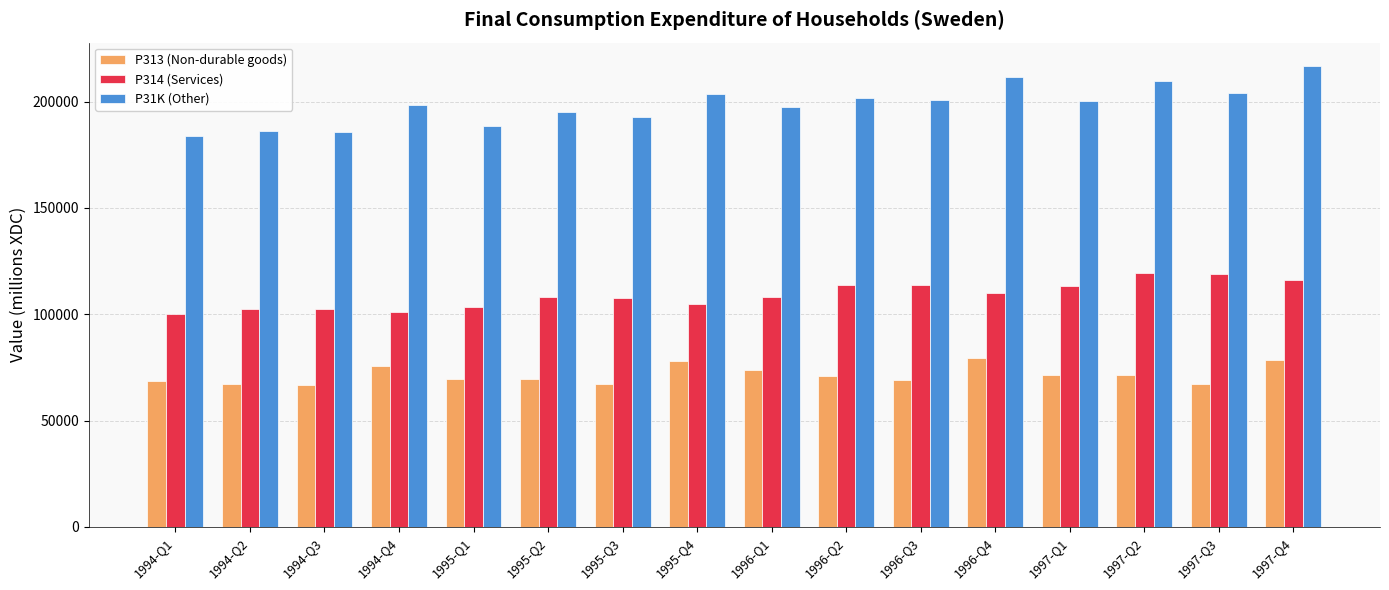

Rank the series at 1997-Q3 from highest to lowest value.

P31K (Other), P314 (Services), P313 (Non-durable goods)